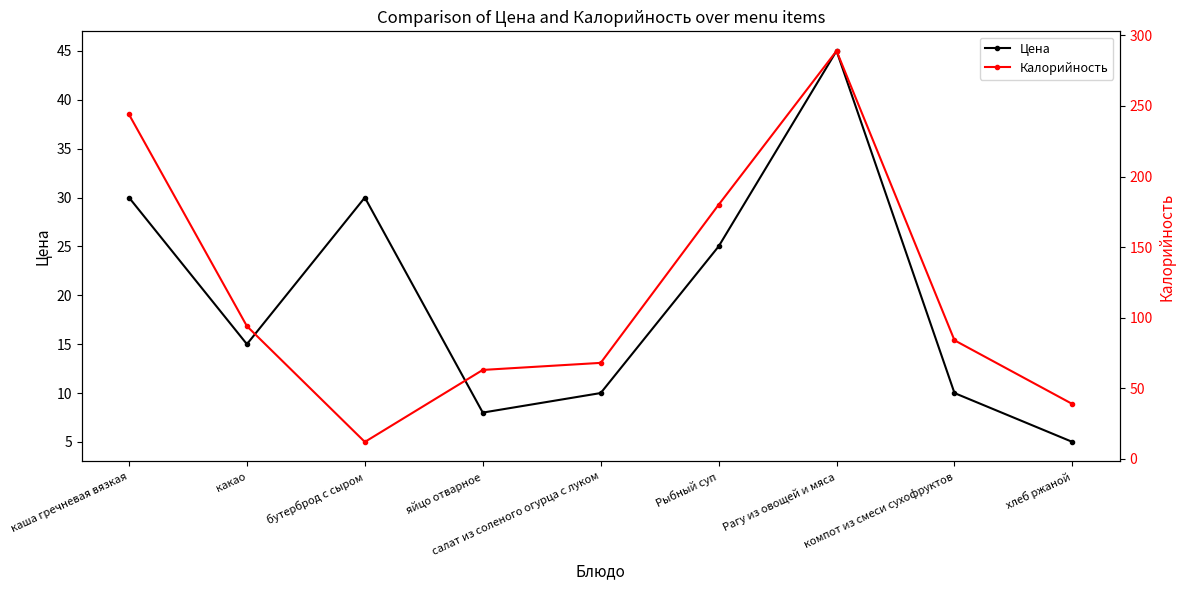

Reading left to right, what are all the values shown in this chart?

Цена: каша гречневая вязкая=30.0	какао=15.0	бутерброд с сыром=30.0	яйцо отварное=8.0	салат из соленого огурца с луком=10.0	Рыбный суп=25.0	Рагу из овощей и мяса=45.0	компот из смеси сухофруктов=10.0	хлеб ржаной=5.0
Калорийность: каша гречневая вязкая=244.0	какао=94.0	бутерброд с сыром=12.0	яйцо отварное=63.0	салат из соленого огурца с луком=68.0	Рыбный суп=180.0	Рагу из овощей и мяса=289.0	компот из смеси сухофруктов=84.0	хлеб ржаной=38.9